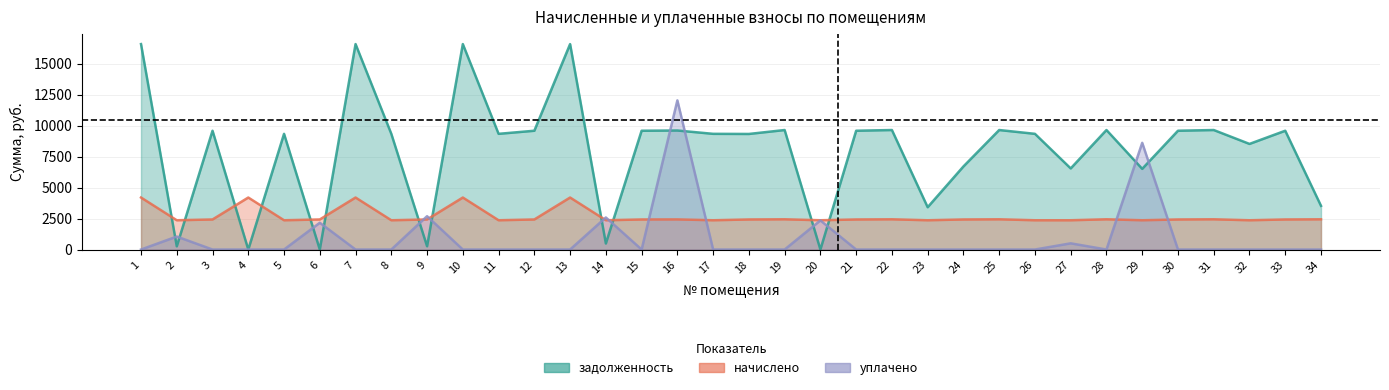

The value of уплачено at 14 is 2585.5. True or false?

True